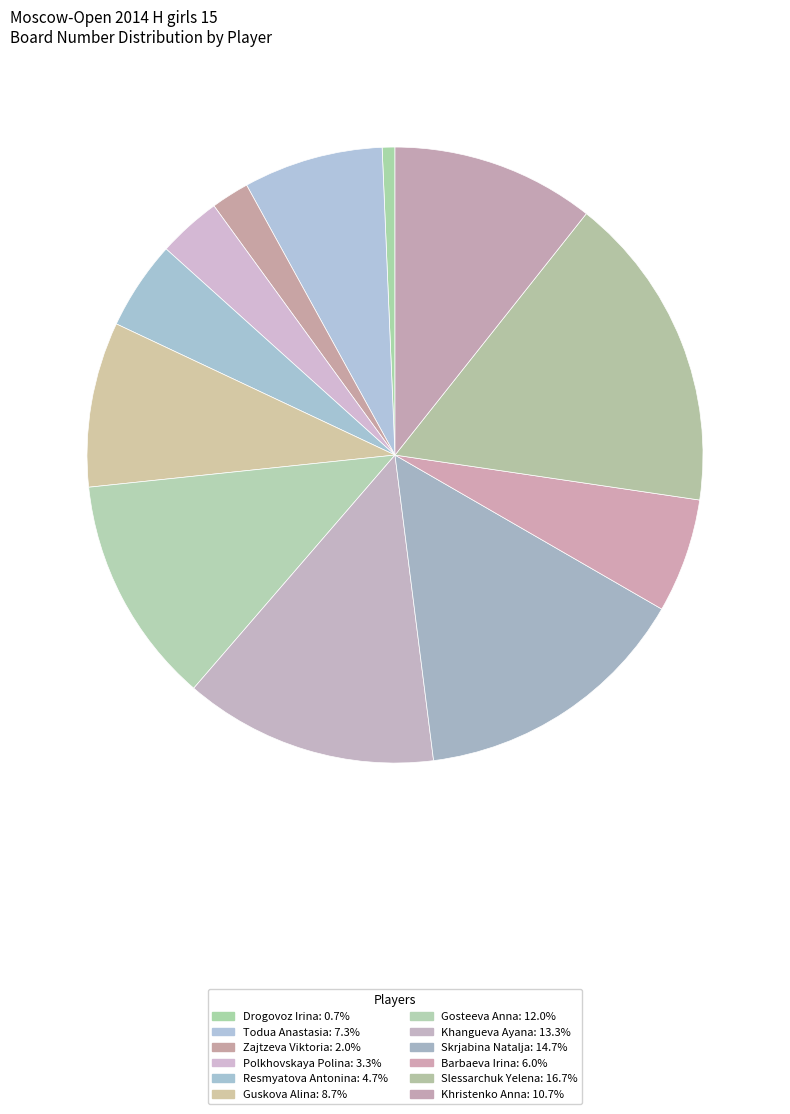

Is the sum of Gosteeva Anna and Slessarchuk Yelena greater than half?

No